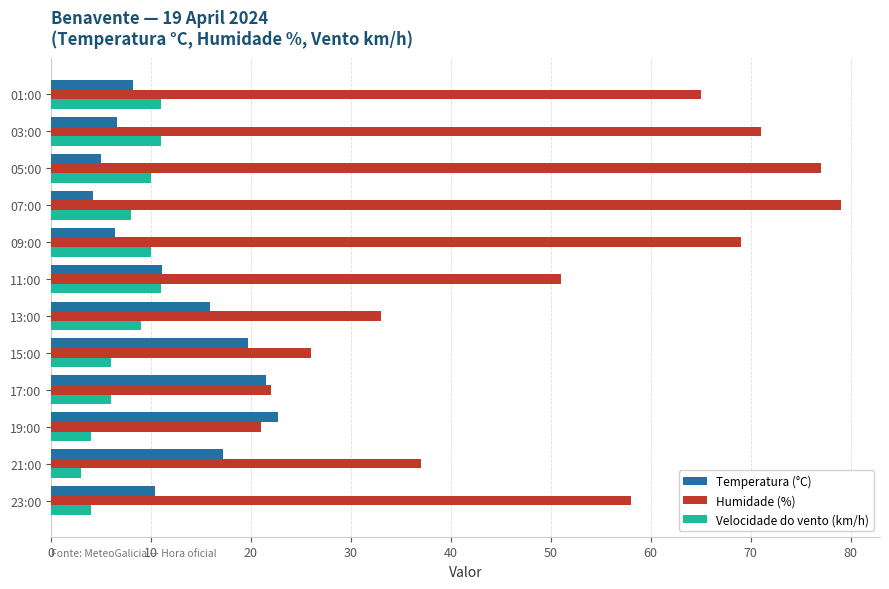

The value of Temperatura (°C) at 07:00 is 4.2. True or false?

True